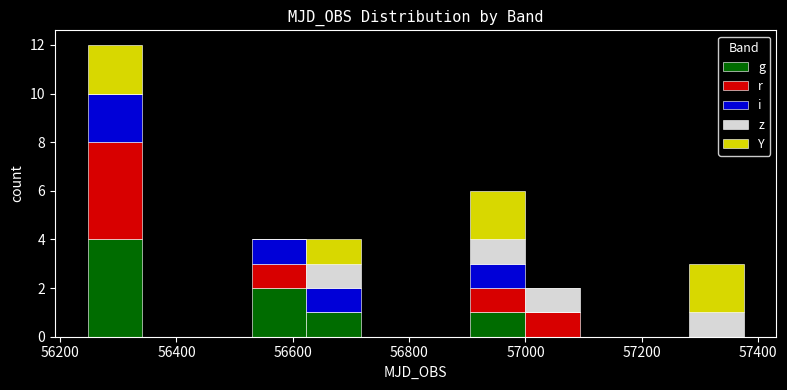

Reading left to right, transcribe this chart: for each stacked bar, give the range it covers on the x-axis and its total height. Neither the bar edges nor the heights are printed on the chart, so give them approximately, as read against the axes.

56240 to 56340: 12
56340 to 56440: 0
56440 to 56520: 0
56520 to 56620: 4
56620 to 56720: 4
56720 to 56820: 0
56820 to 56900: 0
56900 to 57000: 6
57000 to 57100: 2
57100 to 57180: 0
57180 to 57280: 0
57280 to 57380: 3